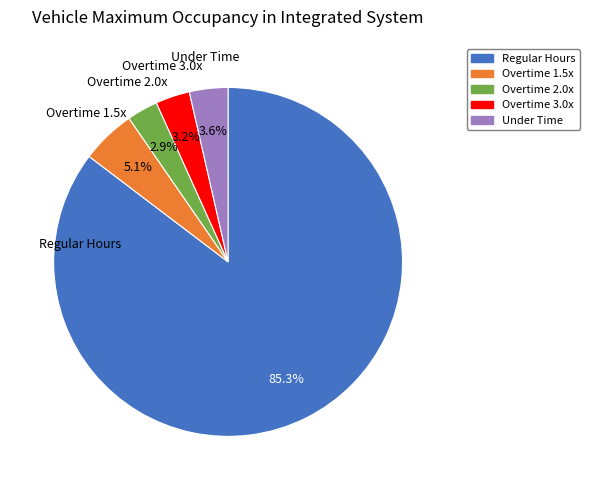

To the nearest percent, what is the difference between the largest and smallest slice percentages?

82%